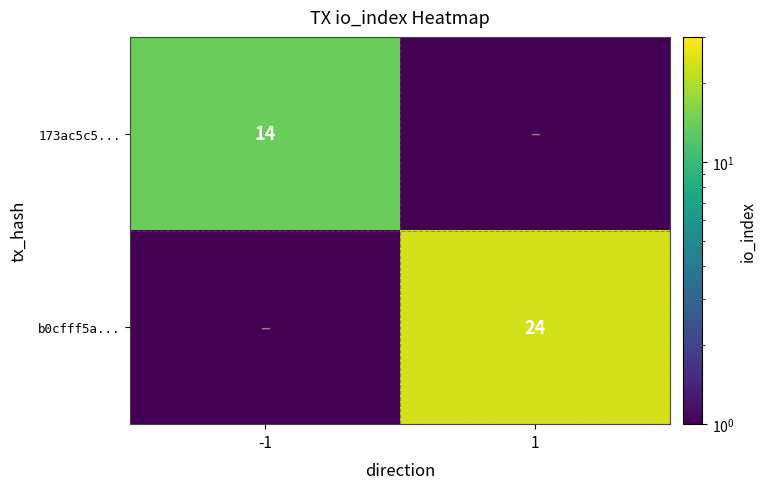

Which has a higher value, -1 or 1?

-1